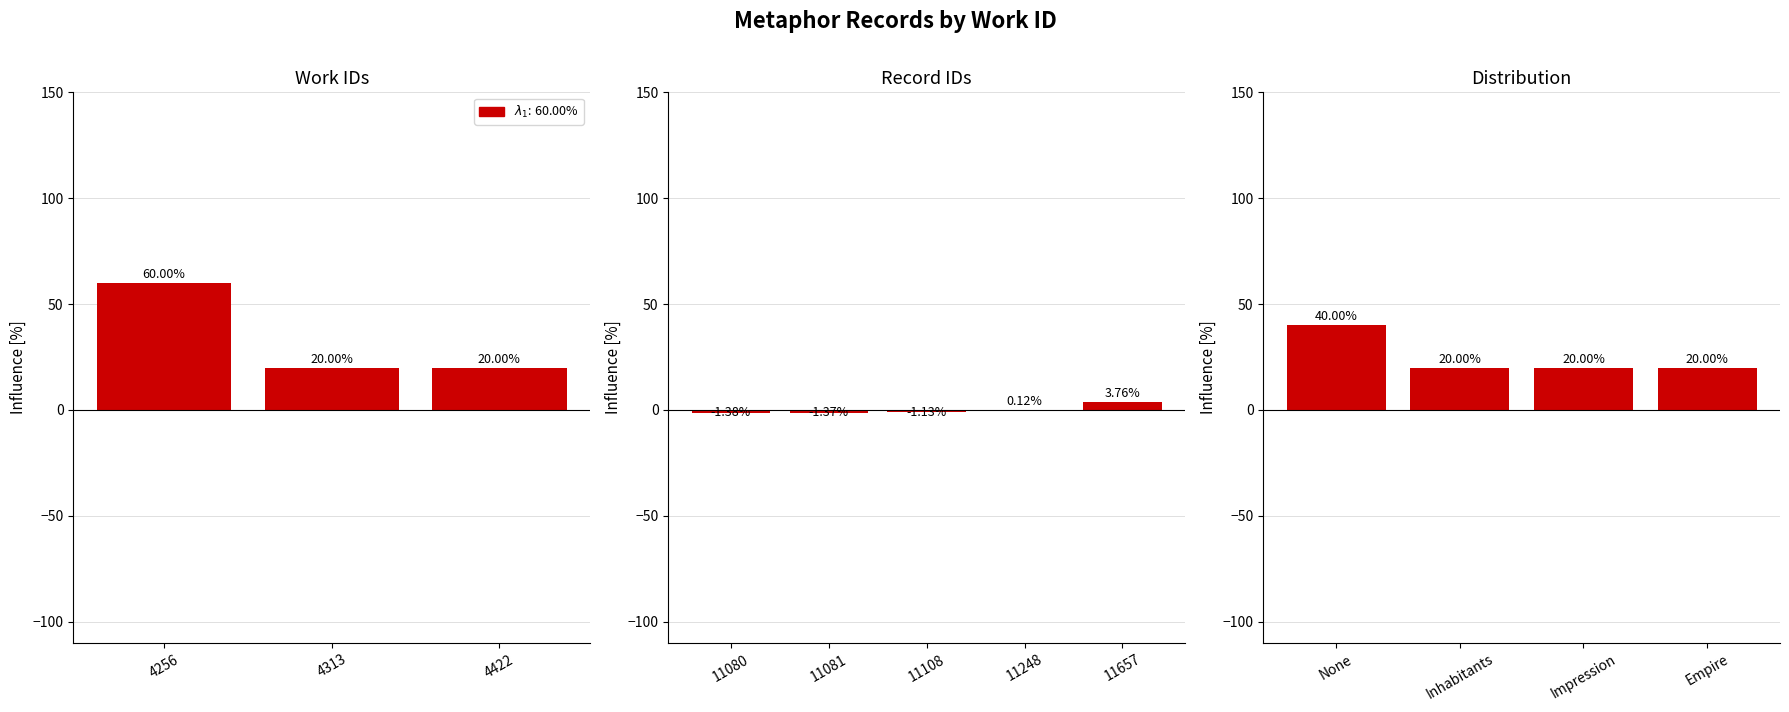

What is the change in value from 11080 to 11248?

+1.5